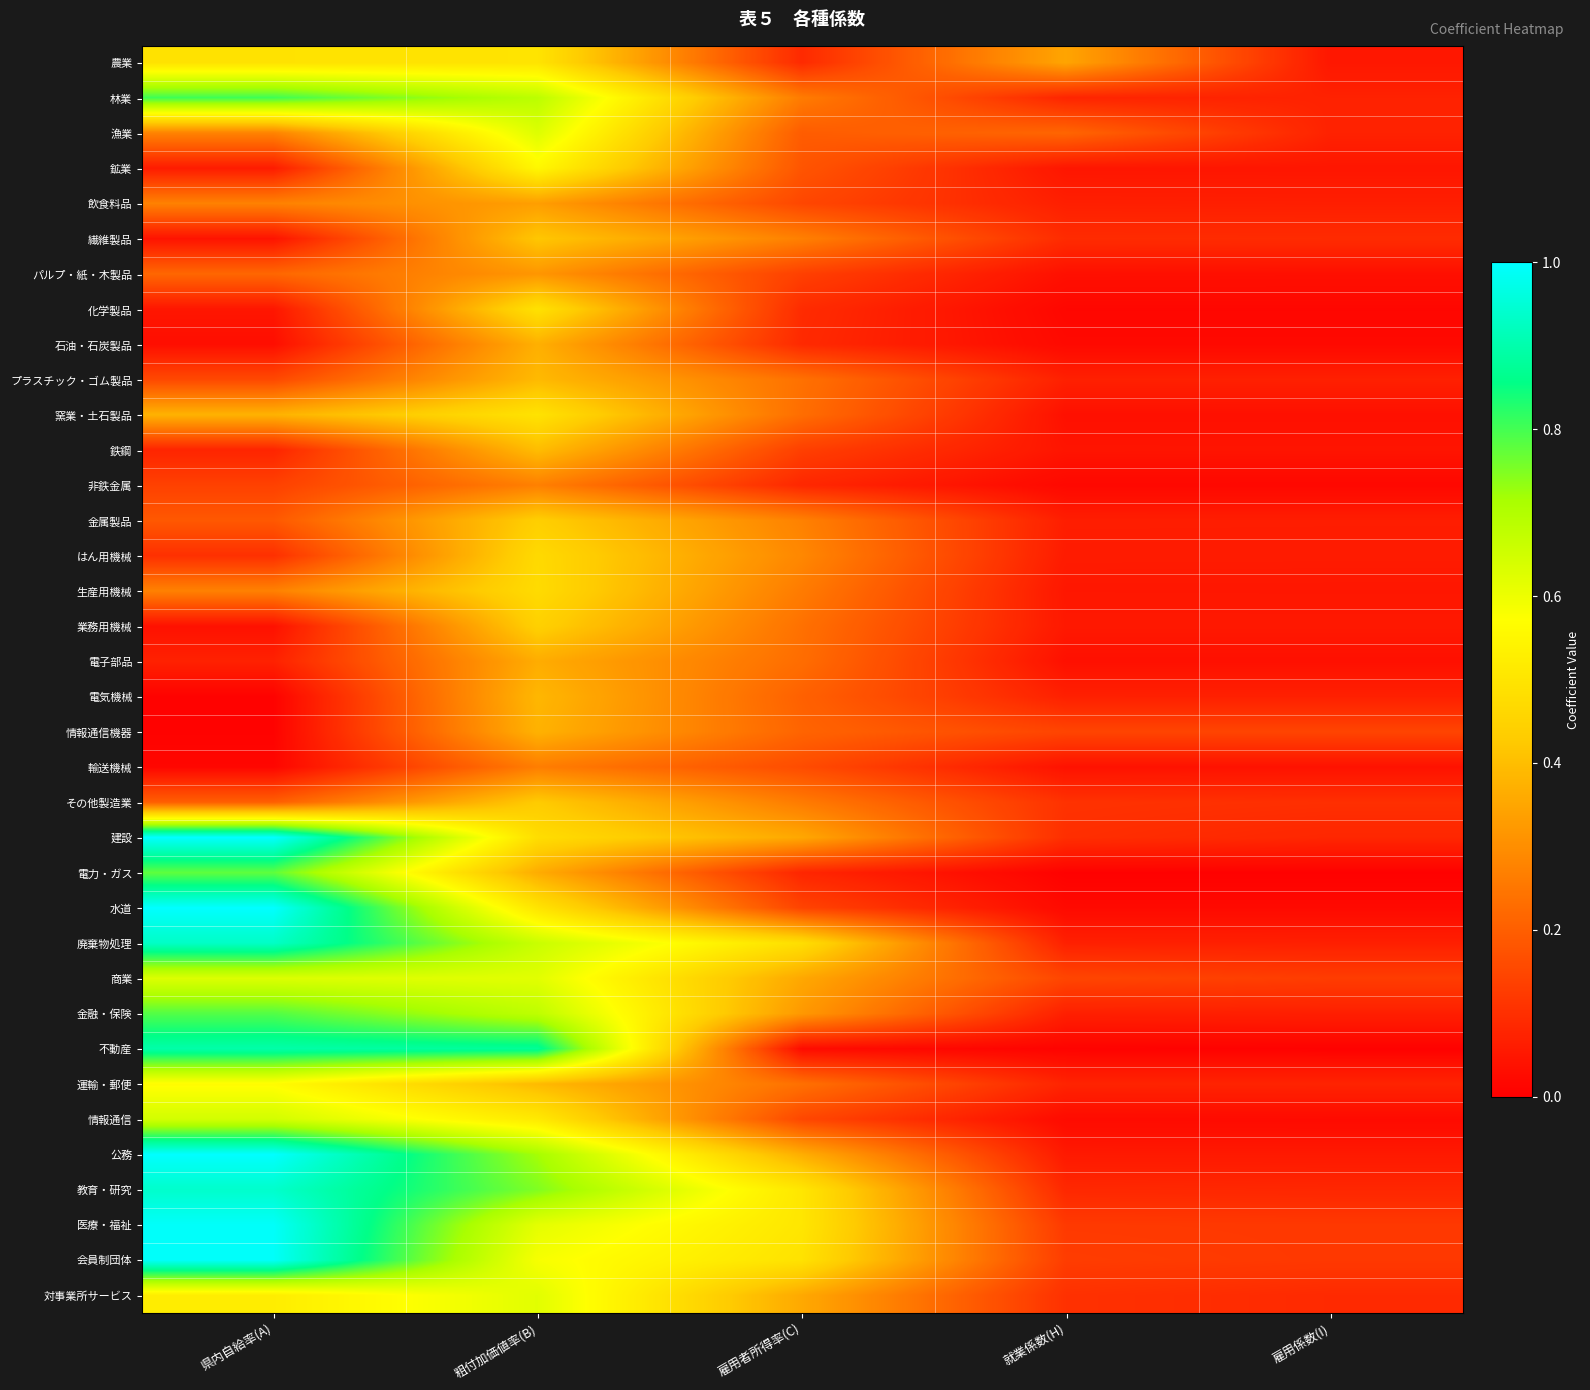

What is the total value across all series at 雇用者所得率(C)?

8.6